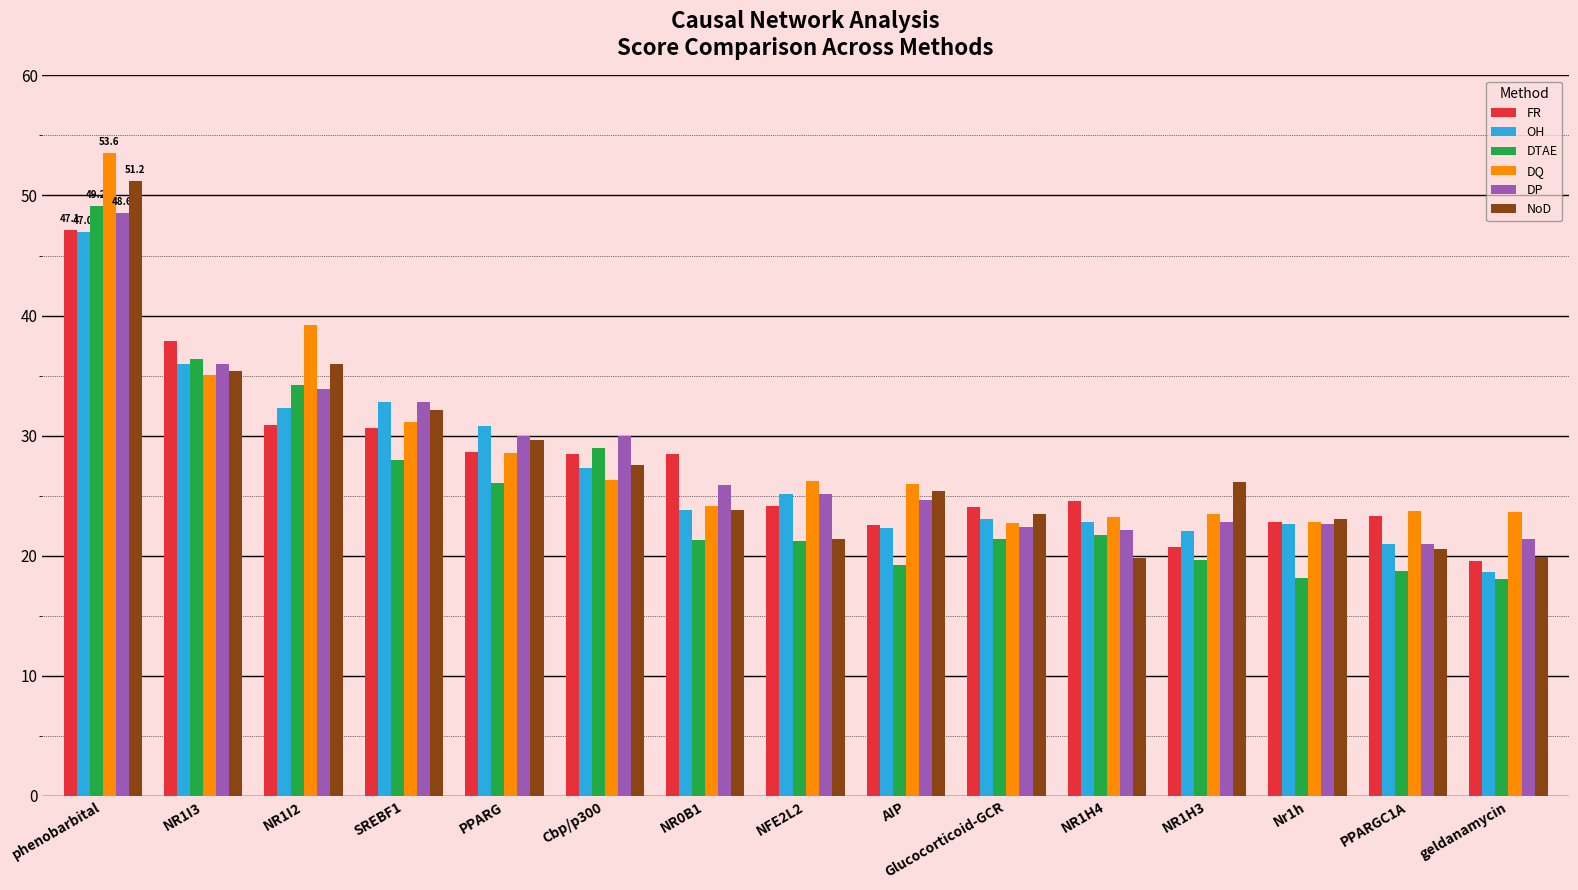

The FR series shows 30.6 at SREBF1. True or false?

True